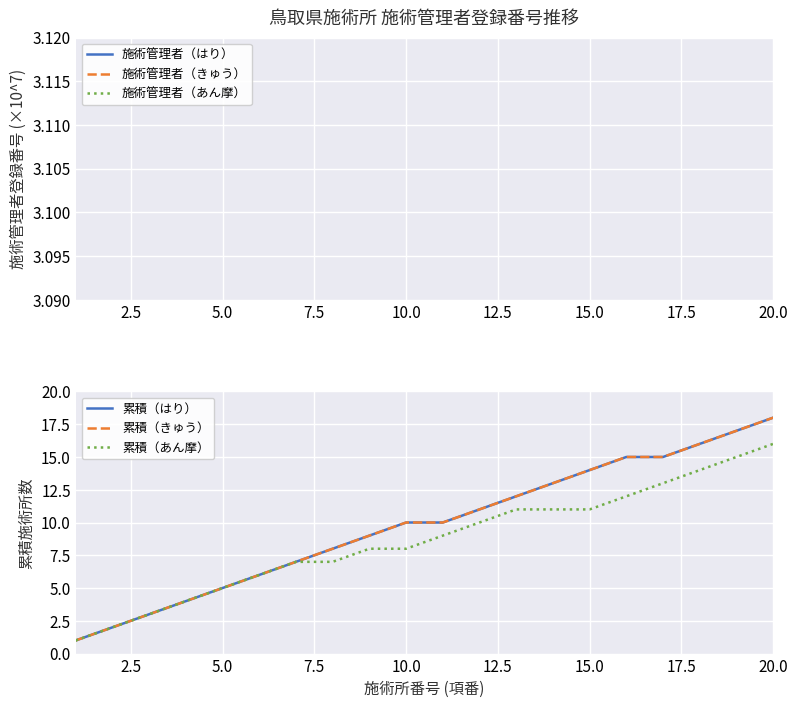

True or false: 累積（はり） and 施術管理者（はり） cross at least once.

False